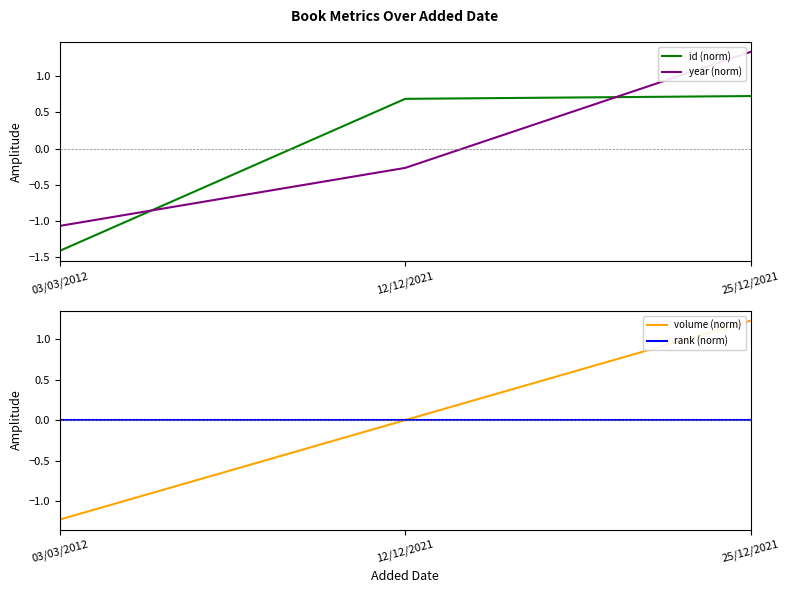

True or false: volume (norm) has a value of -1.2 at 03/03/2012.

True